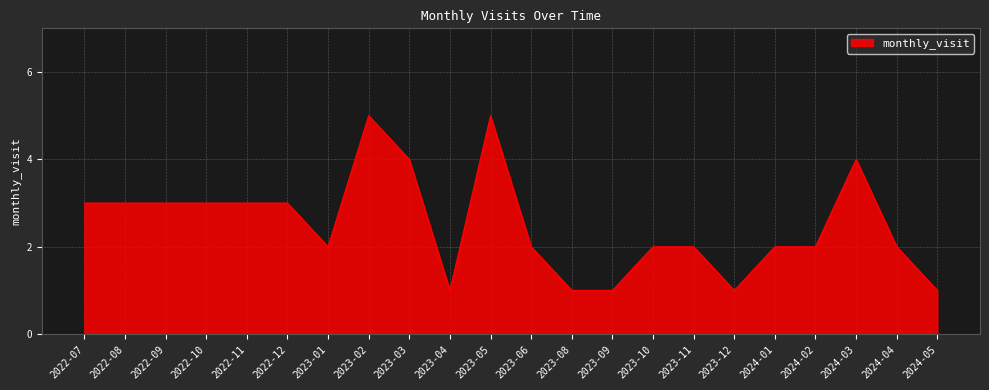

What is the greatest value displayed?

5